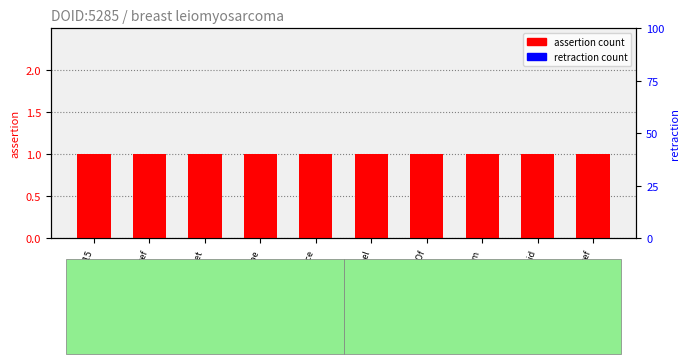

Is the value of assertion at rdfs:label greater than the value of retraction at rdfs:subClassOf?

Yes